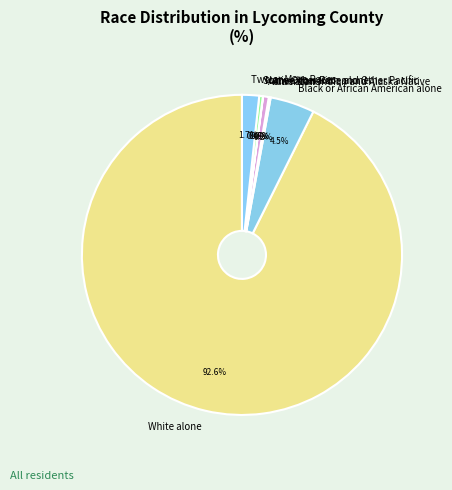

Between Black or African American alone and Some Other Race alone, which is larger?

Black or African American alone